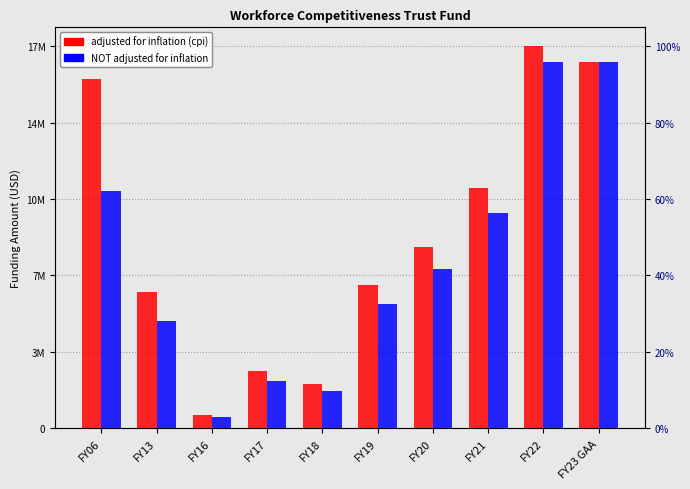

What are all the series names shown in the legend?

adjusted for inflation (cpi), NOT adjusted for inflation